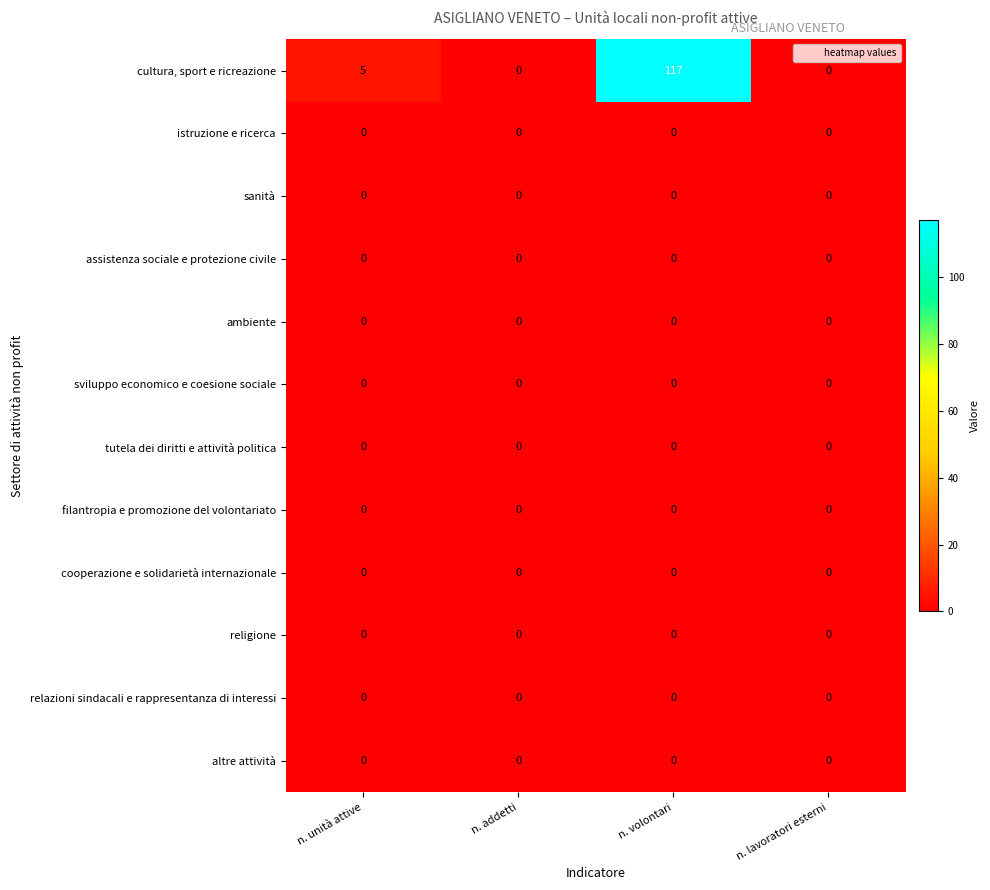

At which category does the chart reach its peak across all series?

n. volontari